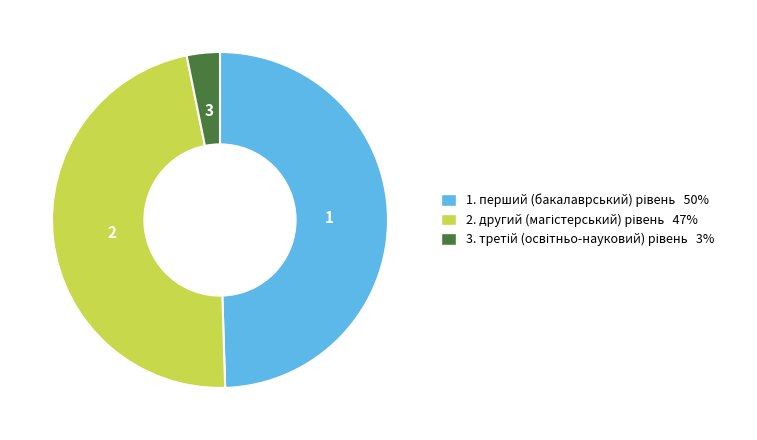

Is there any slice that represents more than half of the pie?

No